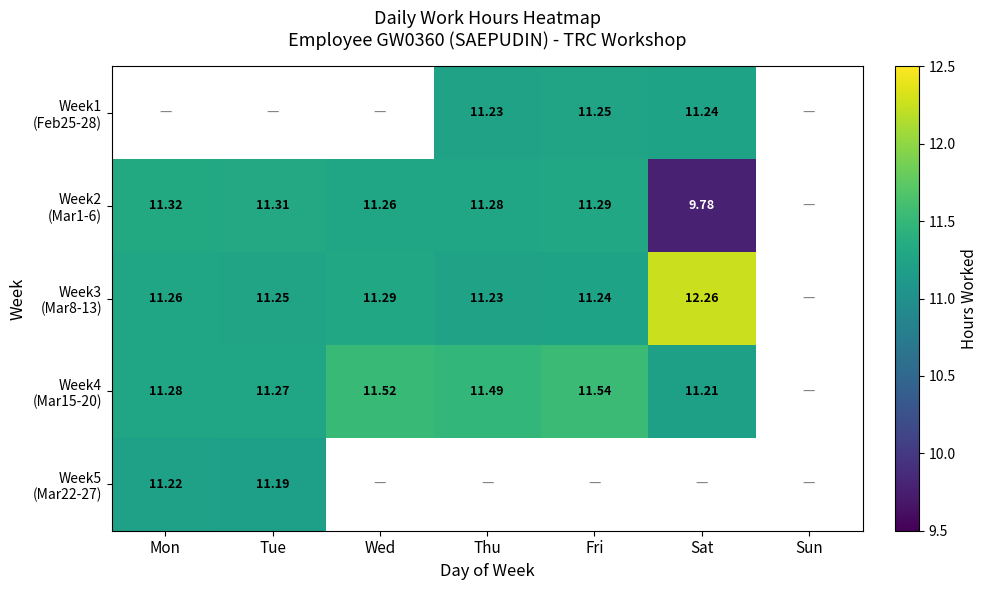

Is it true that Week3 (Mar8-13) equals 19.4 at Mon?

False